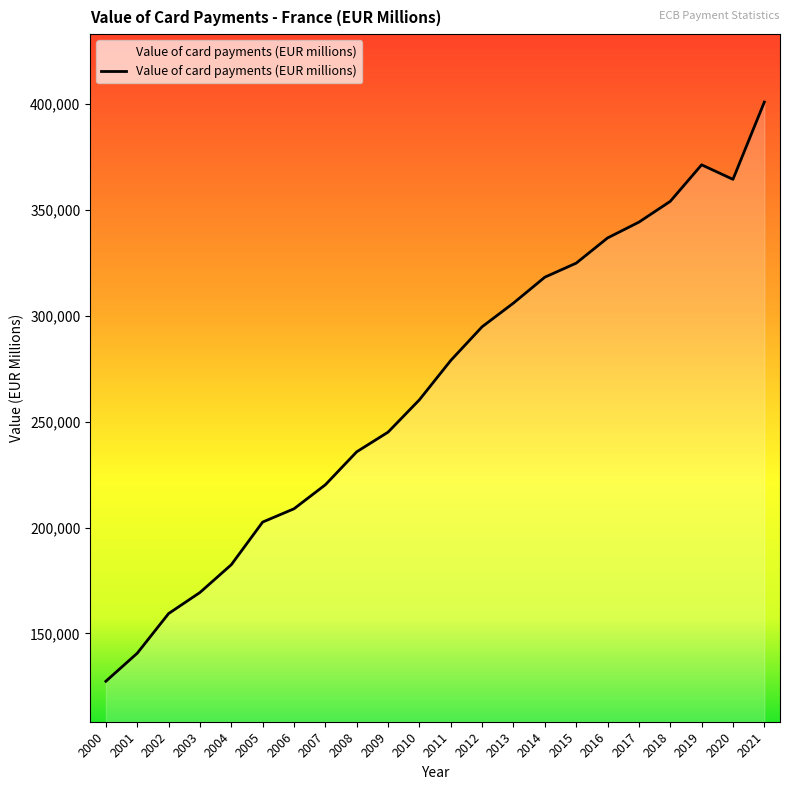

Which has a higher value, 2010 or 2004?

2010